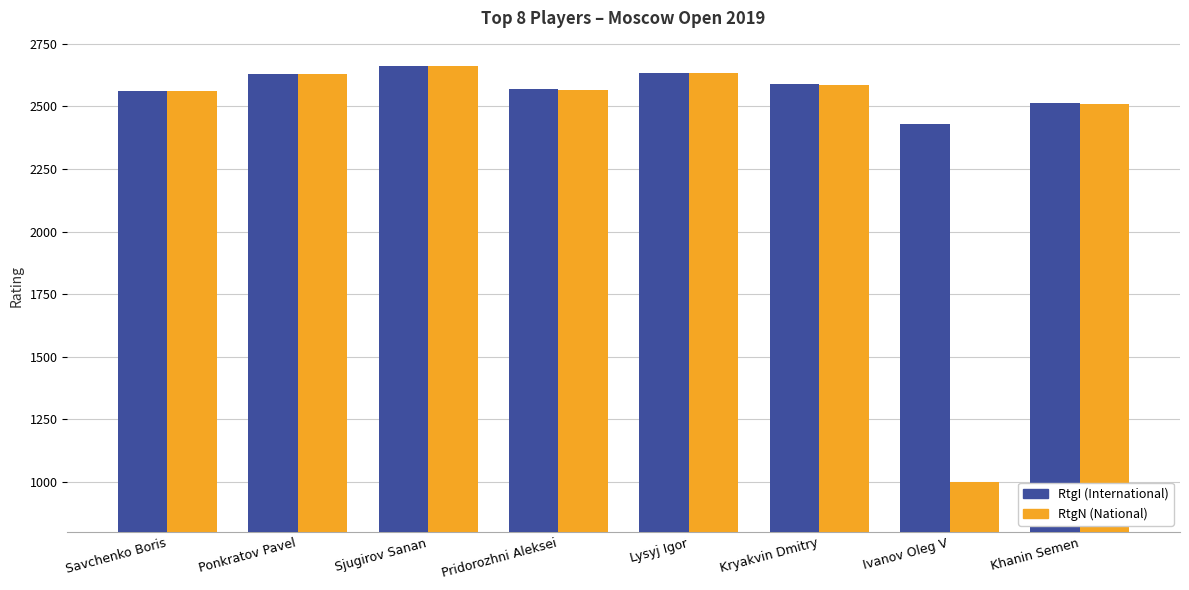

How many distinct data groups are displayed?

2